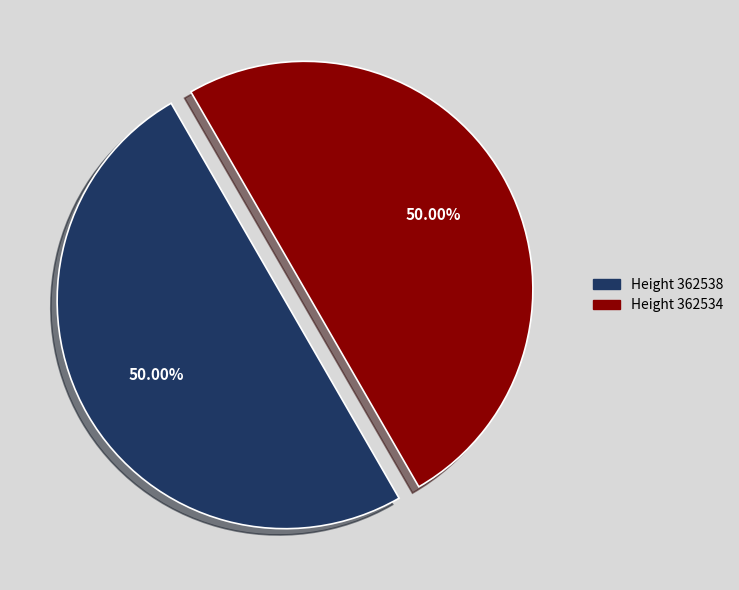

How many segments does this pie chart have?

2